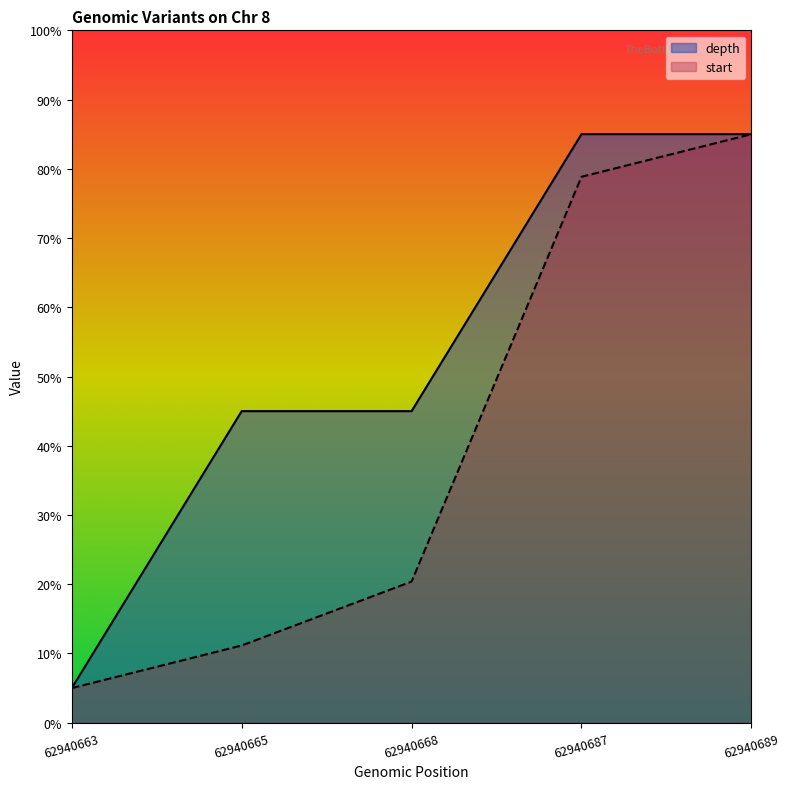

Which category has the lowest value in the start series?

62940663